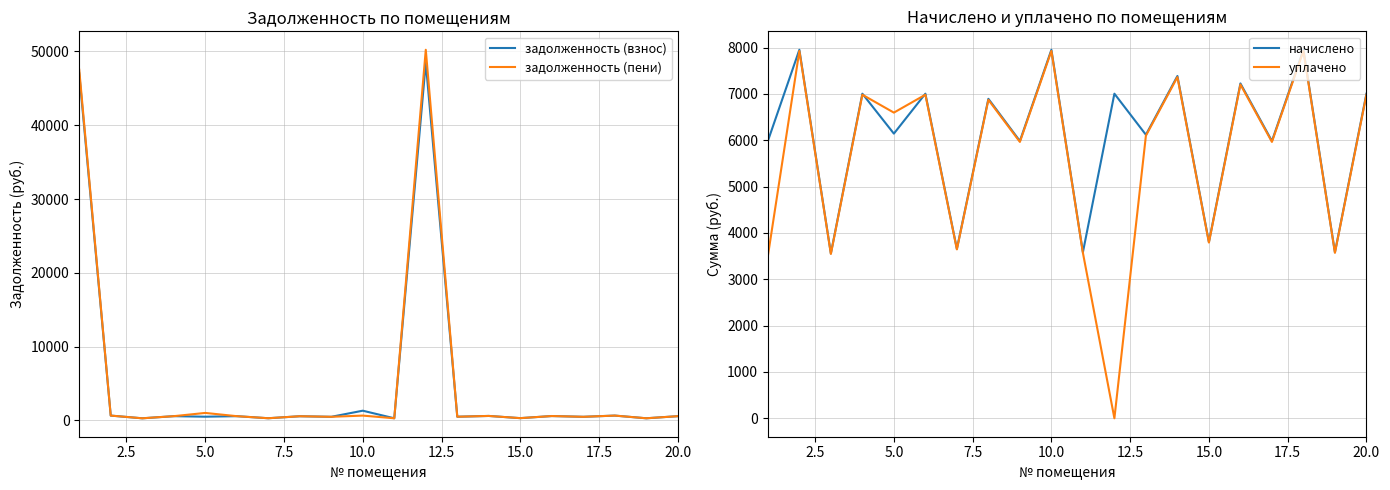

What is the maximum value for задолженность (взнос)?

48477.5